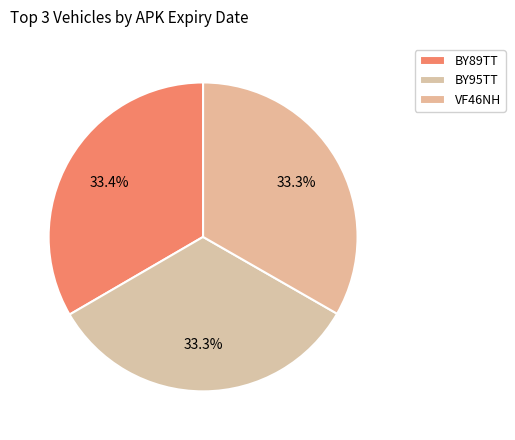

Is the sum of BY95TT and VF46NH greater than half?

Yes